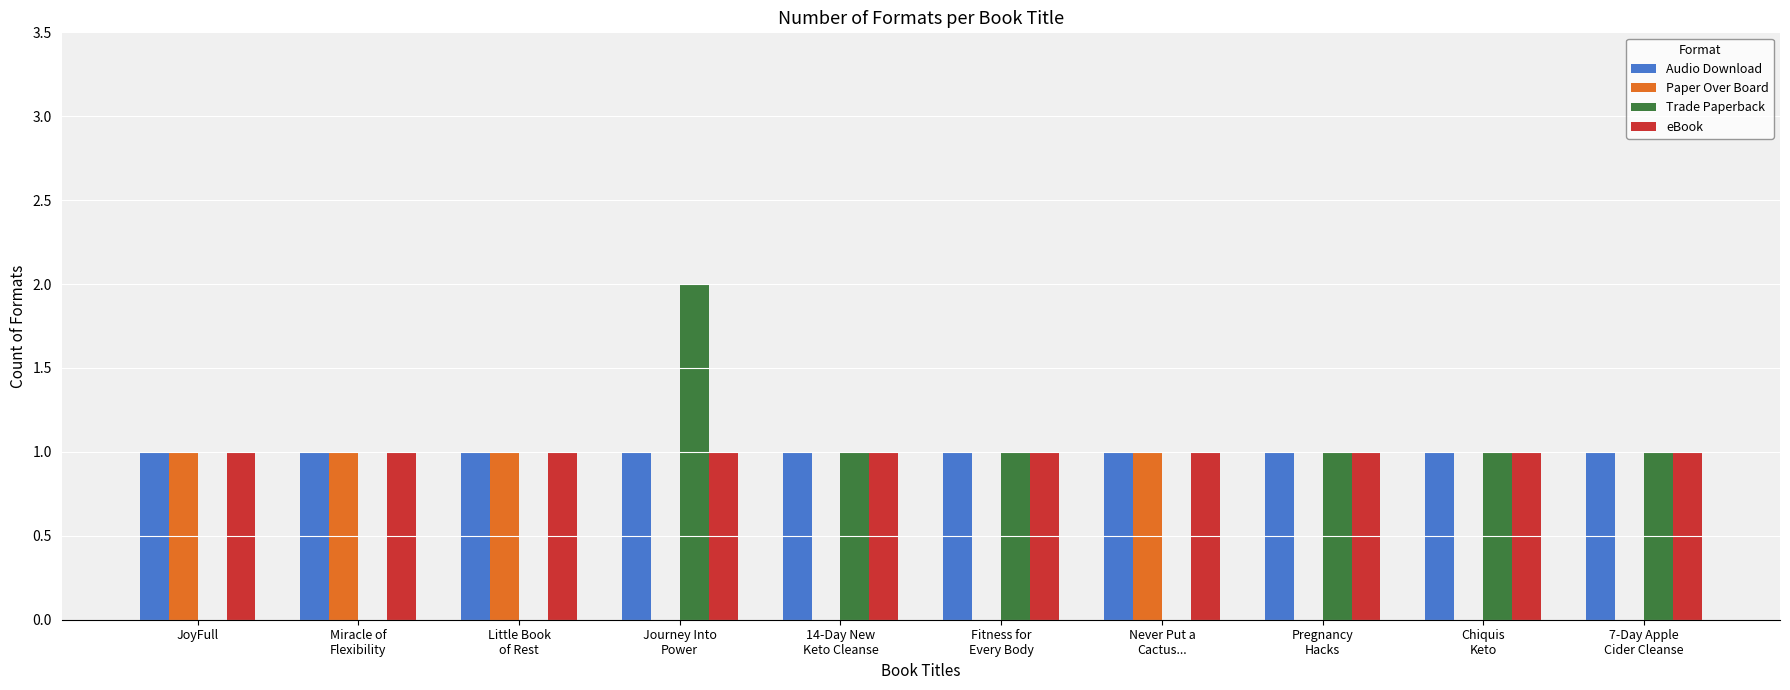

Is it true that Trade Paperback equals 1 at 14-Day New
Keto Cleanse?

True